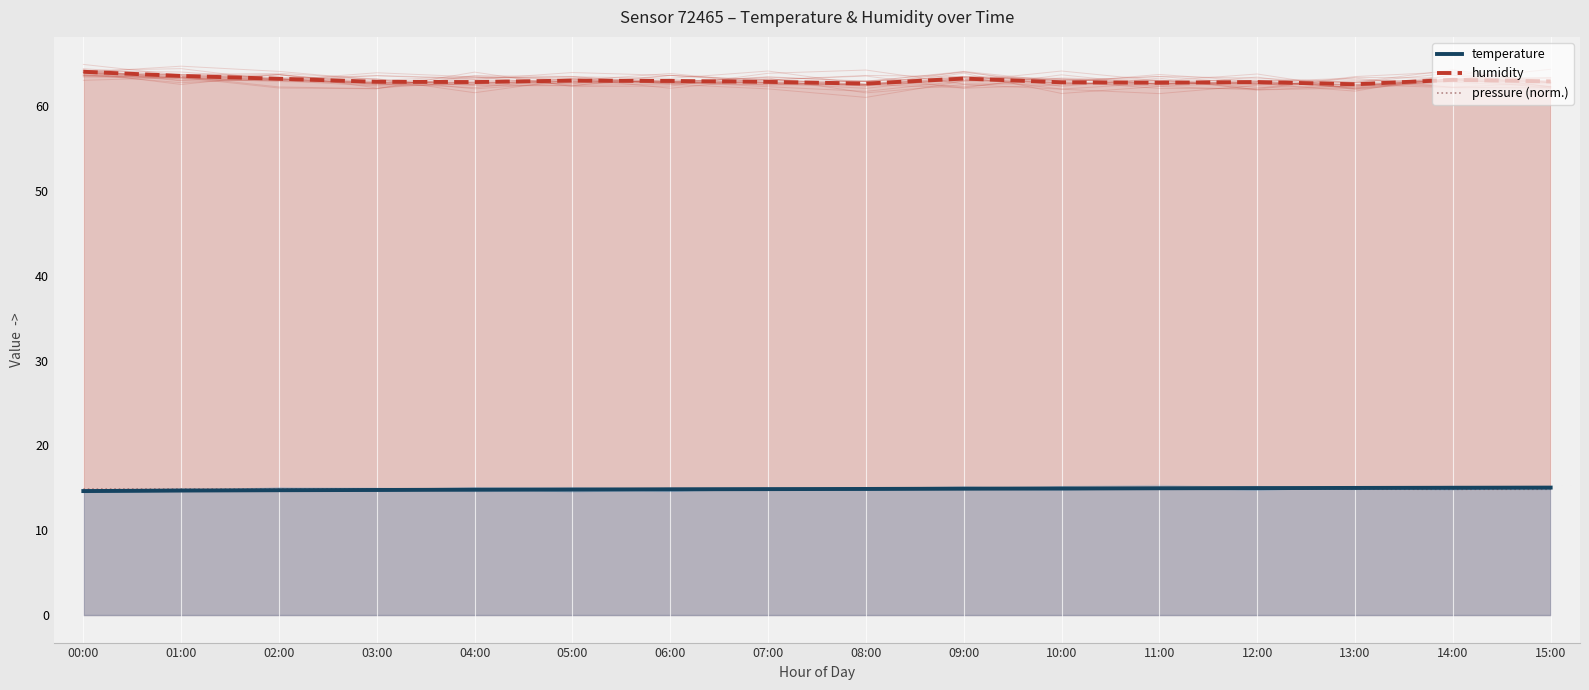

Which series has the largest total across all categories?

humidity